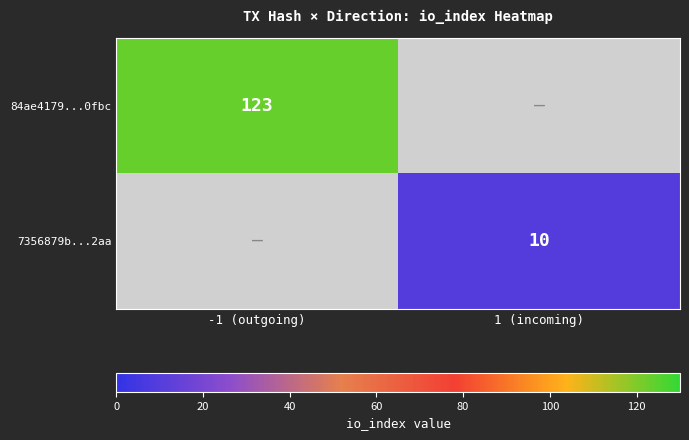

Is it true that 7356879b...2aa equals 6 at 1 (incoming)?

False